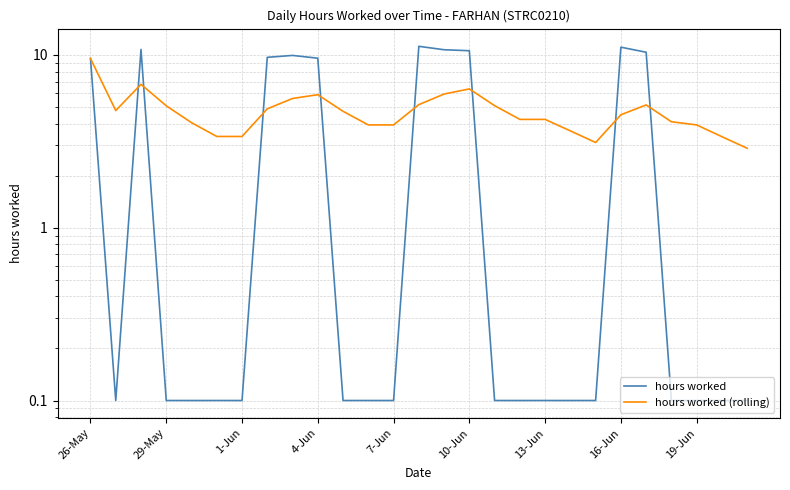

How many distinct data groups are displayed?

2